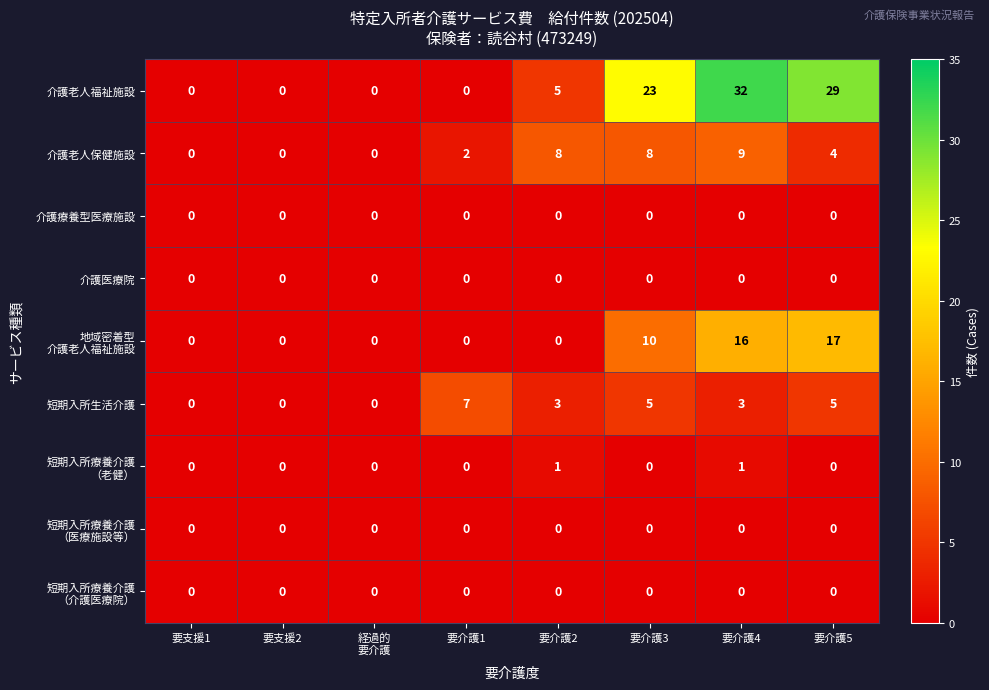

What is the difference between the second highest and minimum values in the 短期入所生活介護 series?

5